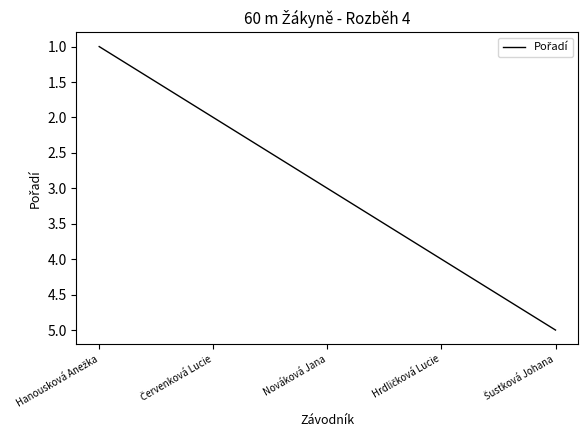

What is the maximum value shown in the chart?

5